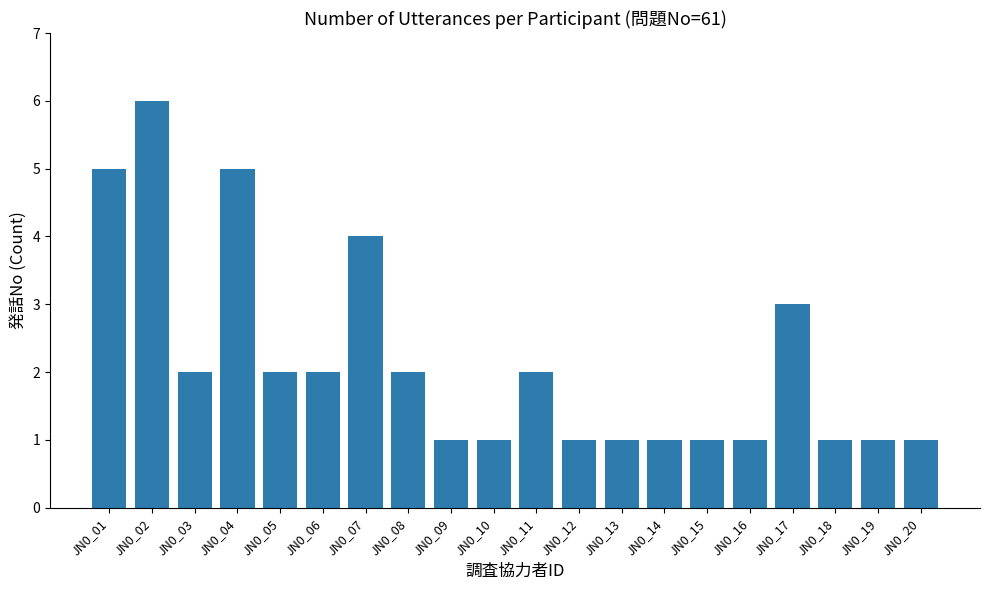

What is the greatest value displayed?

6